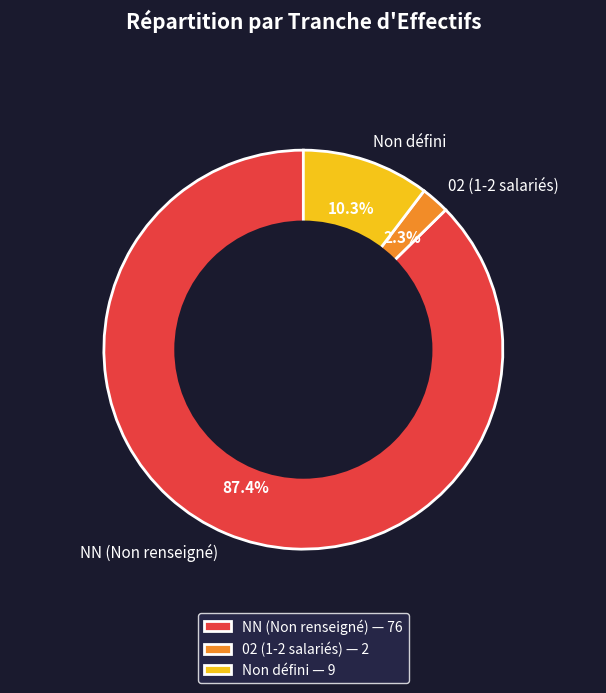

Does NN (Non renseigné) account for over 50% of the chart?

Yes